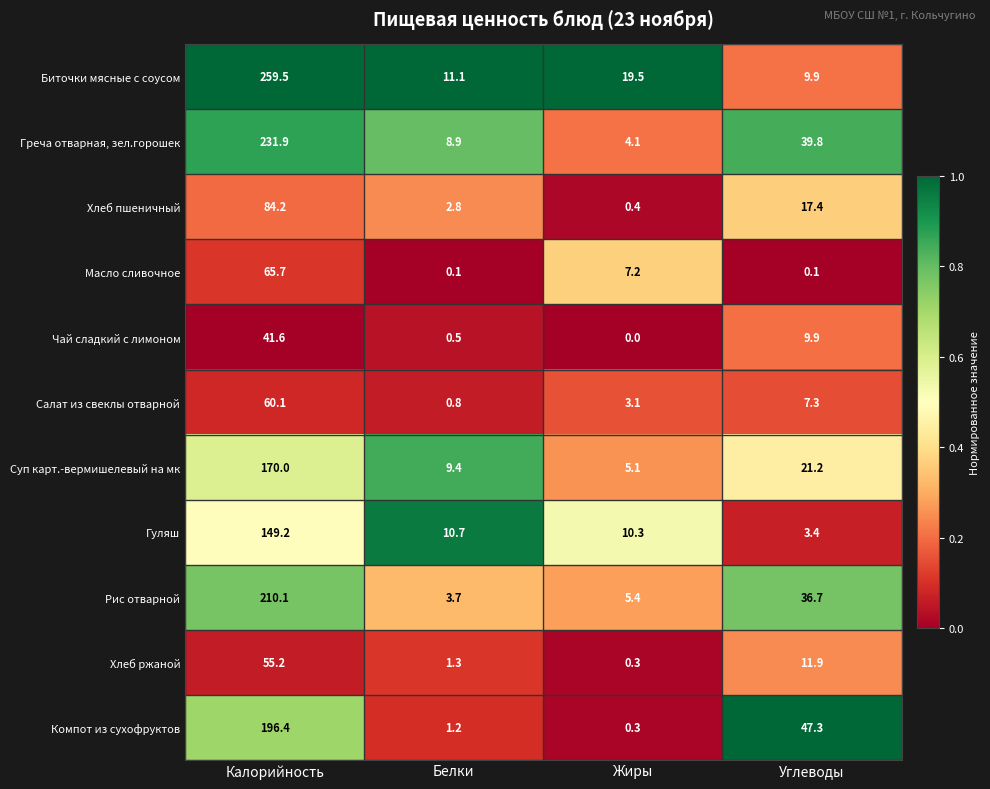

At which category does the chart reach its minimum across all series?

Жиры